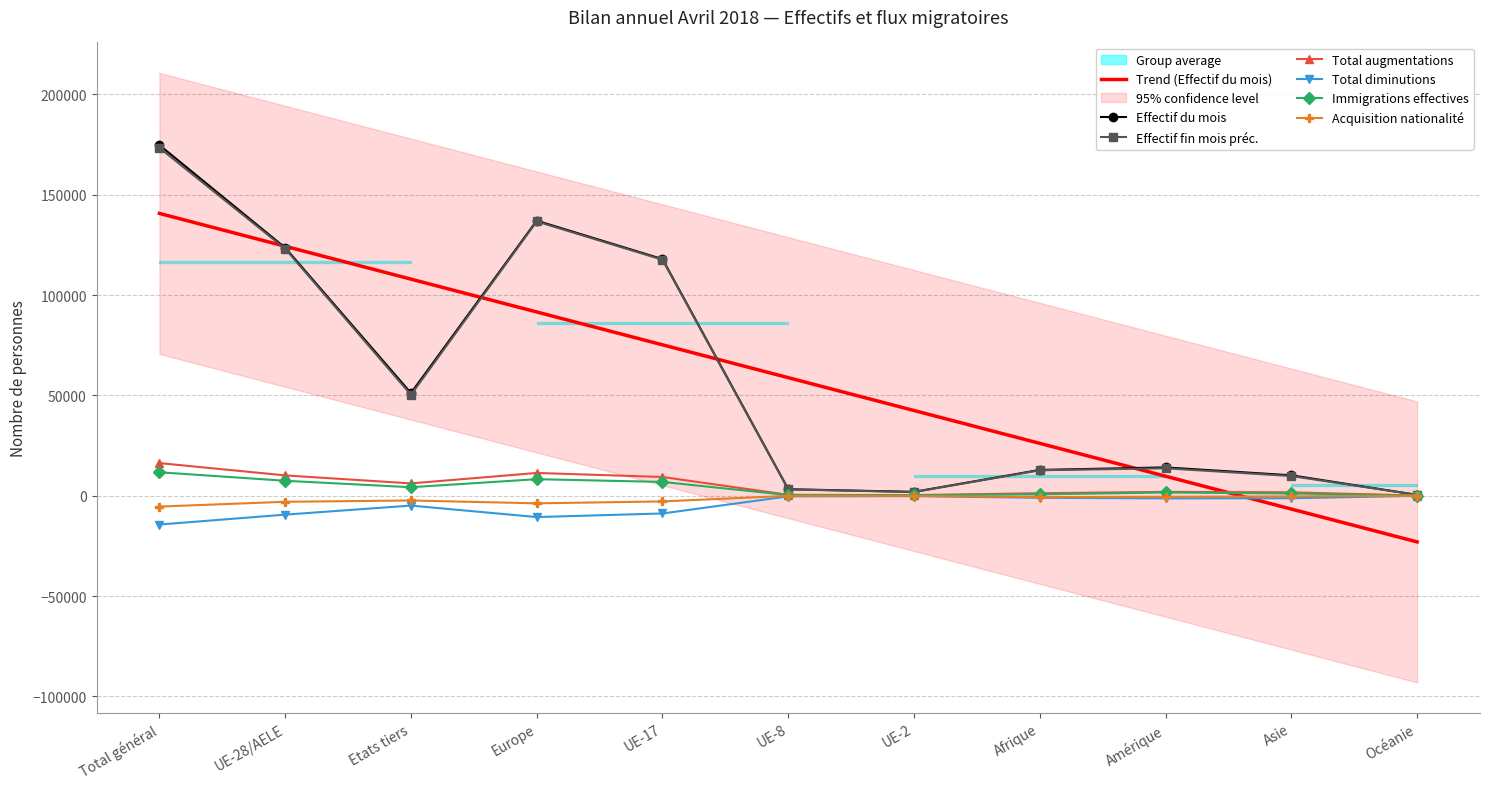

At which category does the chart reach its peak across all series?

Total général